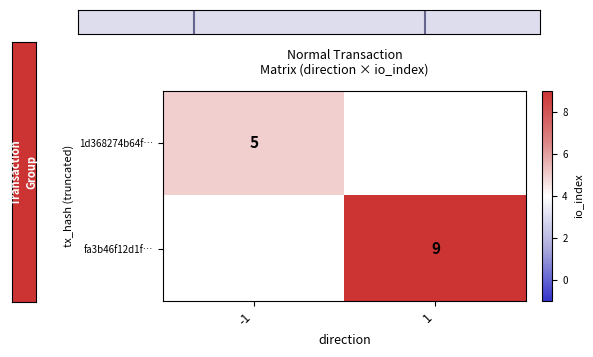

The 1d368274b64f… series shows 7.2 at -1. True or false?

False